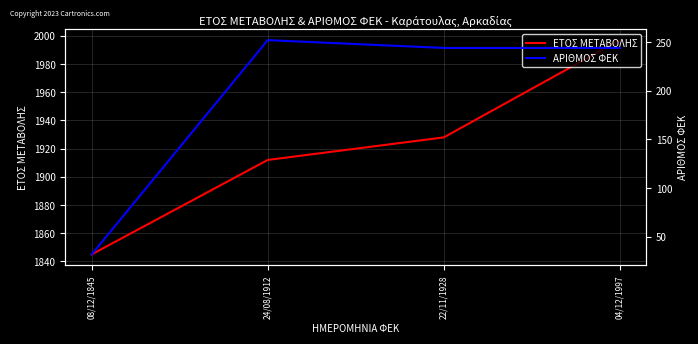

At which category is the sum across all series the highest?

04/12/1997